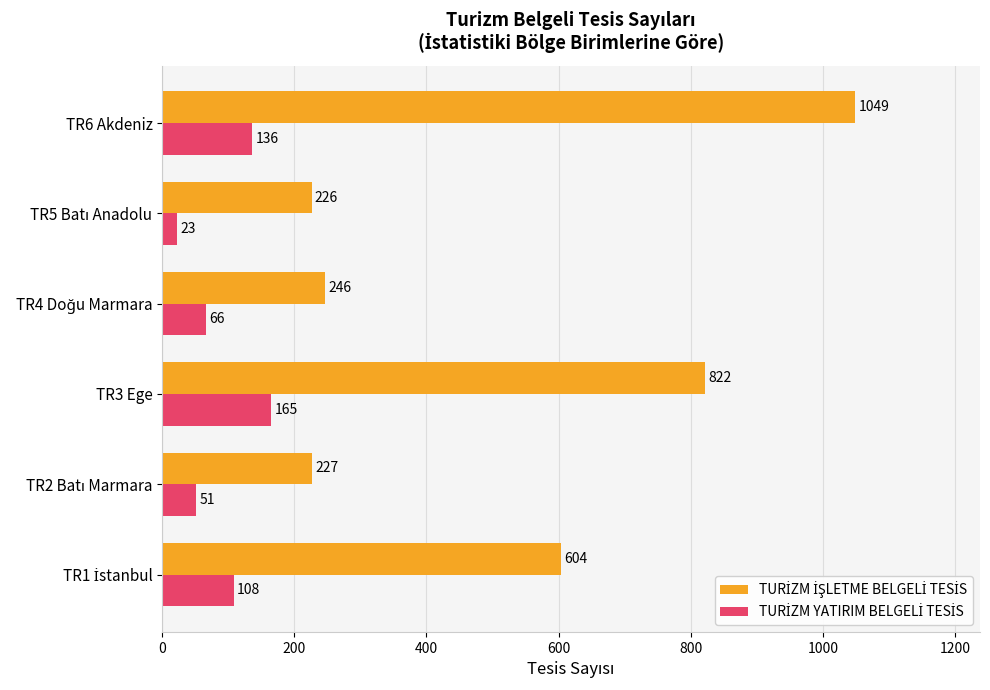

What is the smallest value displayed?

23